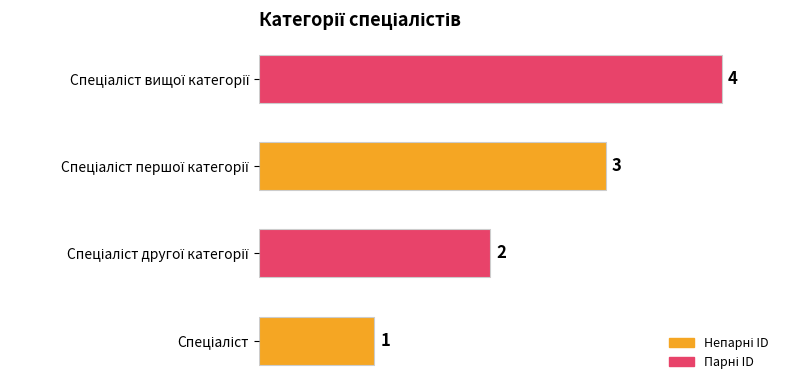

What is the difference between the maximum and minimum values?

3